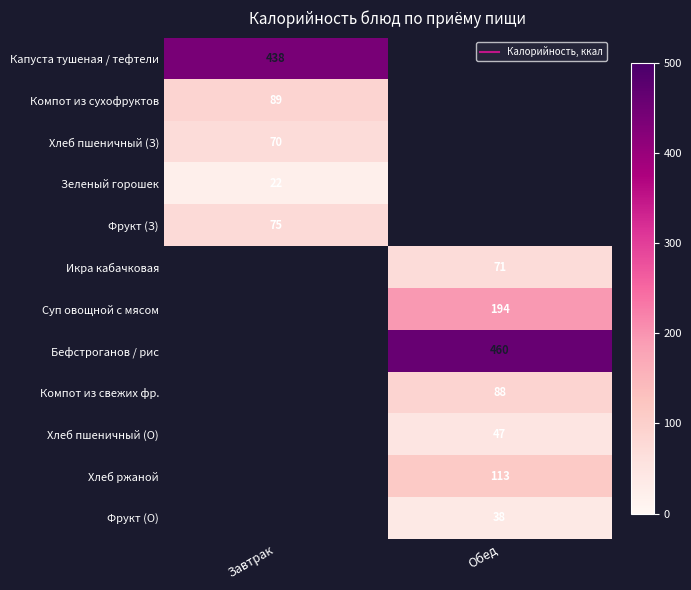

At how many categories does at least one series exceed 246?

2